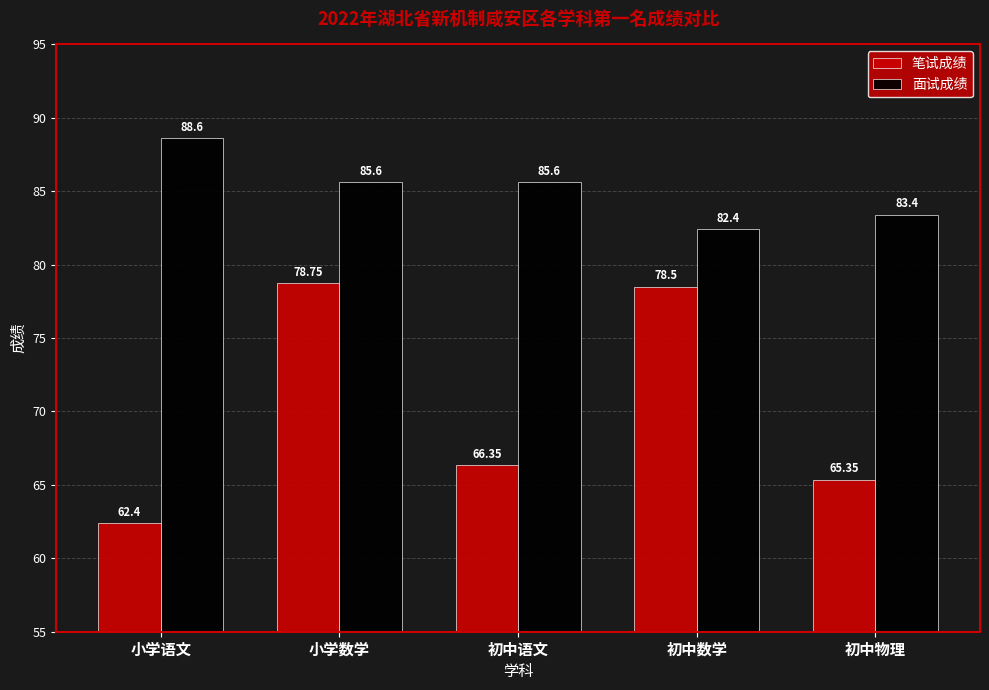

Which series has the widest spread of values?

笔试成绩